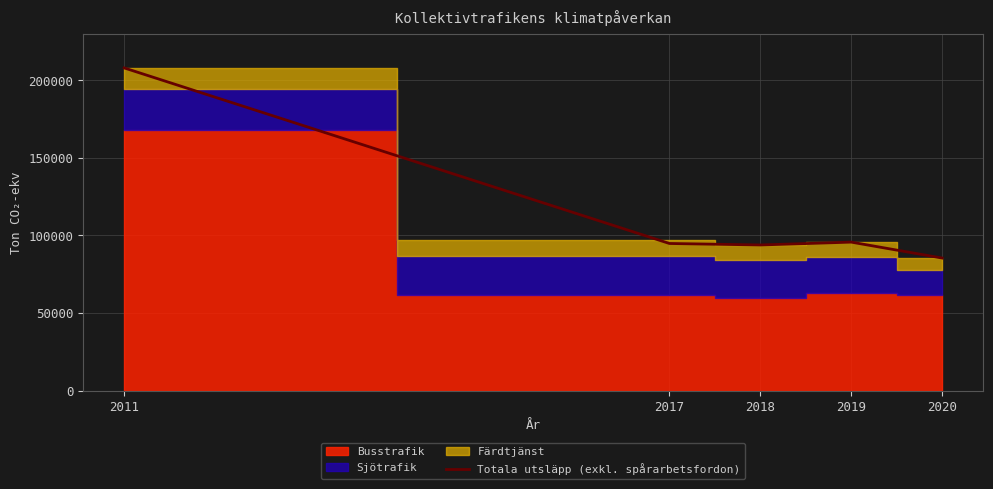

True or false: there are more than 2 points higher than both neighbors.

False